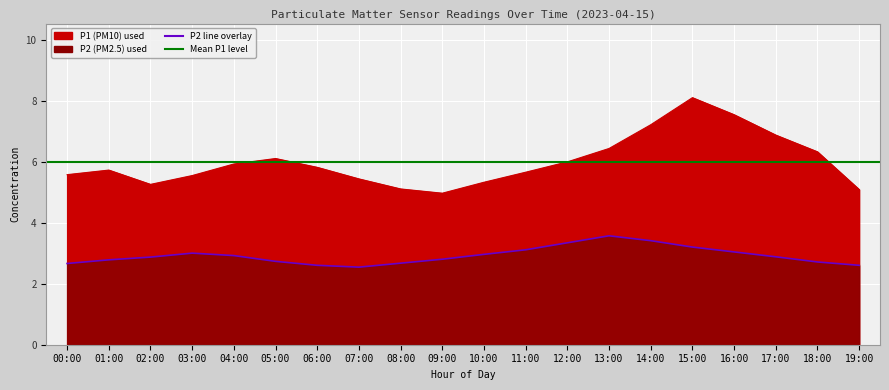

Reading left to right, what are all the values shown in this chart?

00:00=2.7	01:00=2.8	02:00=2.9	03:00=3.0	04:00=2.9	05:00=2.7	06:00=2.6	07:00=2.5	08:00=2.7	09:00=2.8	10:00=3.0	11:00=3.1	12:00=3.4	13:00=3.6	14:00=3.4	15:00=3.2	16:00=3.0	17:00=2.9	18:00=2.7	19:00=2.6